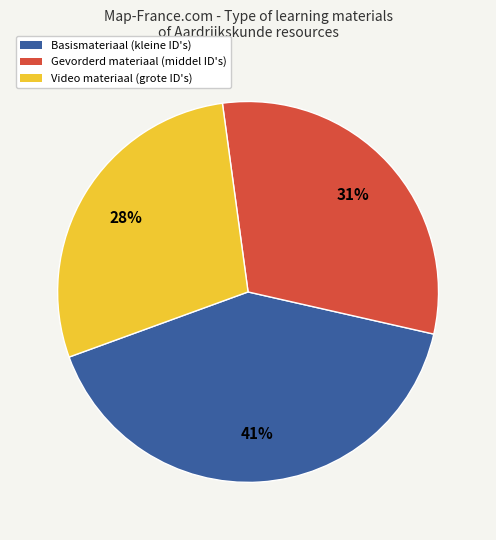

To the nearest percent, what is the average slice percentage?

33%